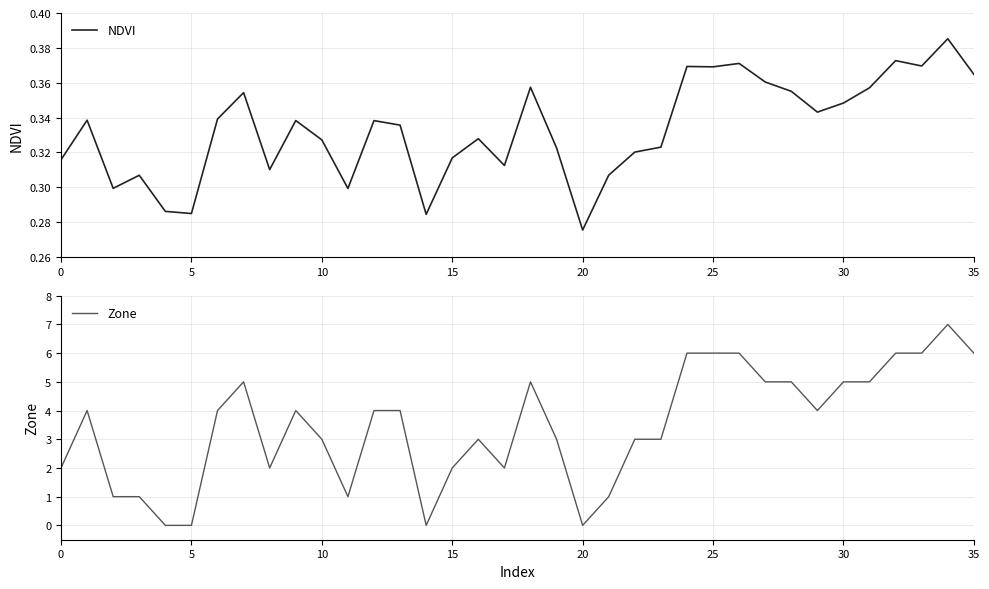

How many lines are shown in the chart?

2